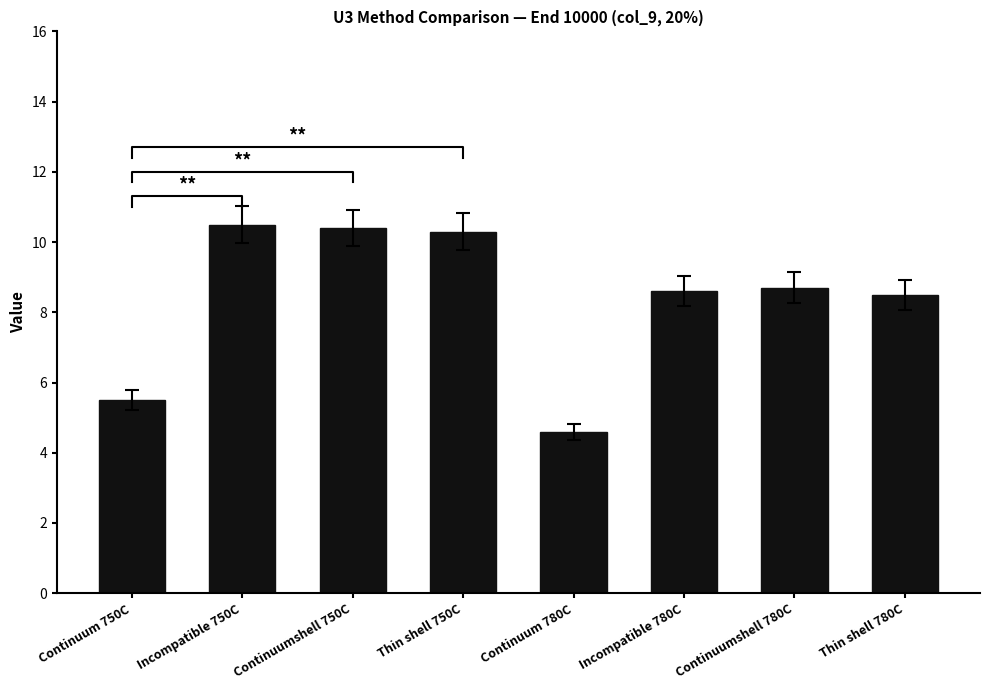

At which category does the chart reach its minimum across all series?

Continuum 780C